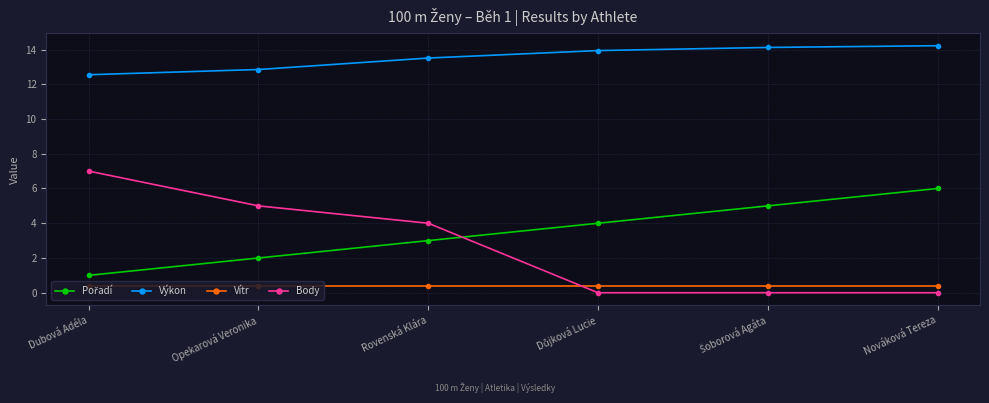

Which series changed the most between Dubová Adéla and Nováková Tereza?

Body